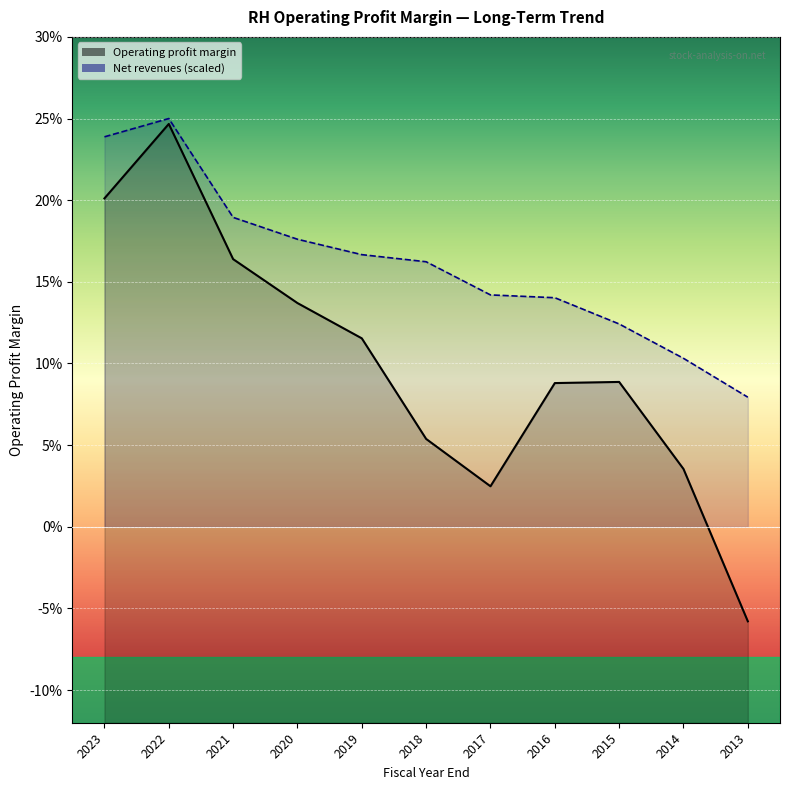

List the labels in order of Net revenues value, largest first.

2022, 2023, 2021, 2020, 2019, 2018, 2017, 2016, 2015, 2014, 2013